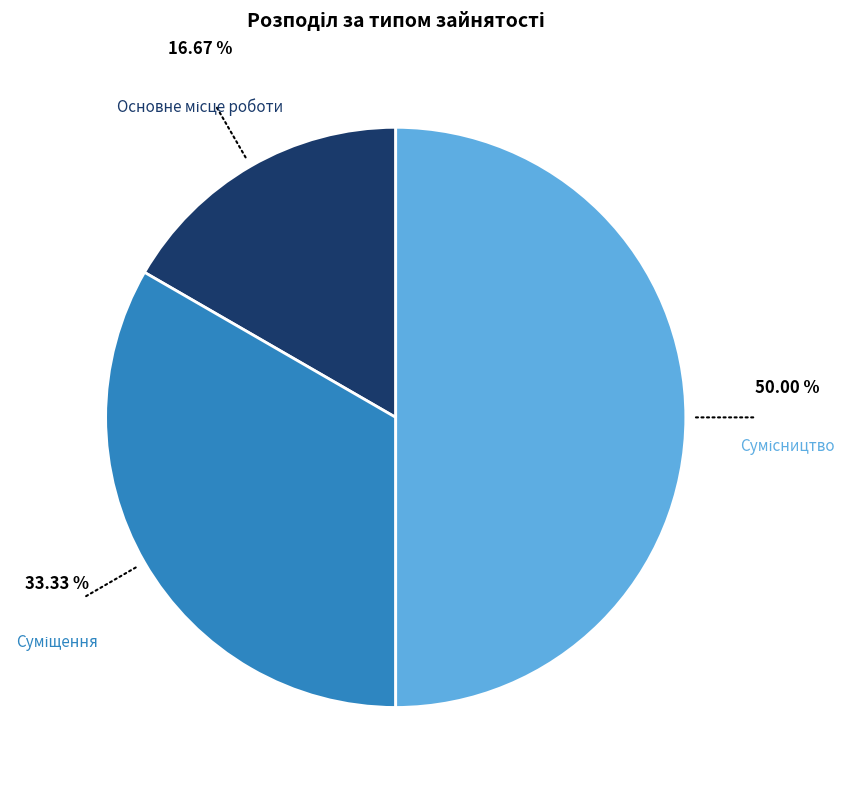

To the nearest percent, what percentage of the pie is Суміщення?

33%